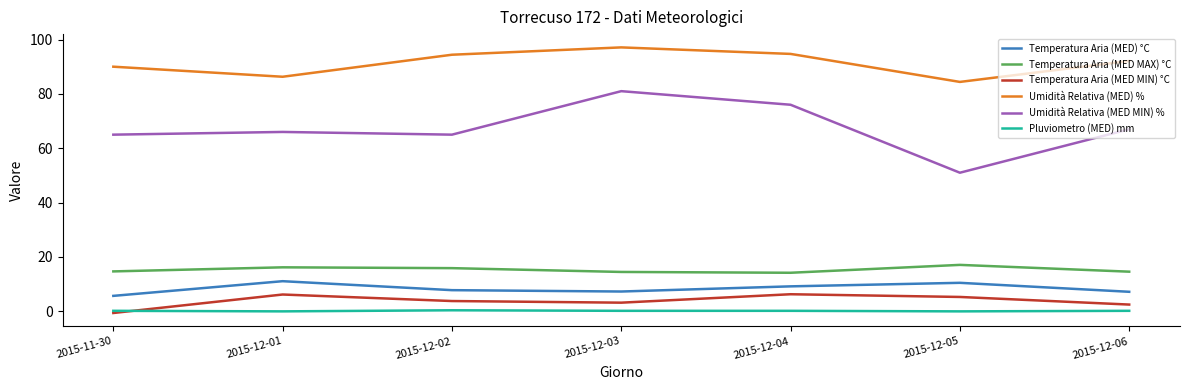

The Pluviometro (MED) mm series shows 0.2 at 2015-12-06. True or false?

True